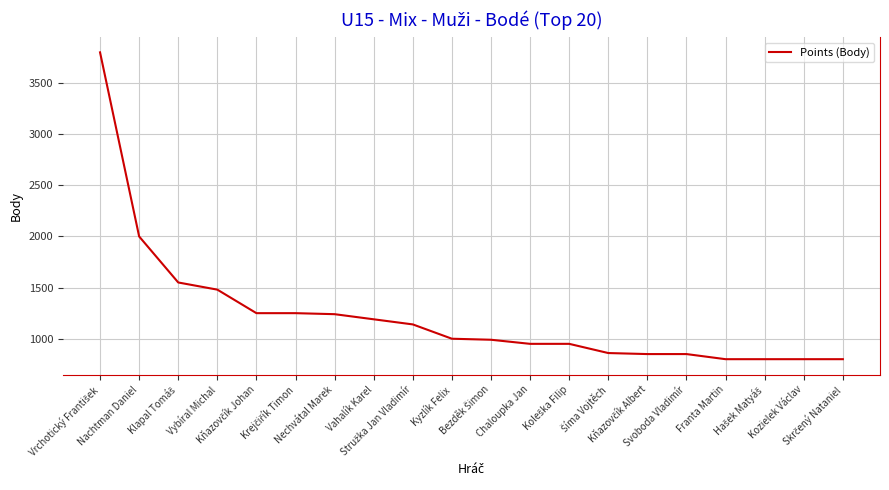

What is the greatest value displayed?

3800